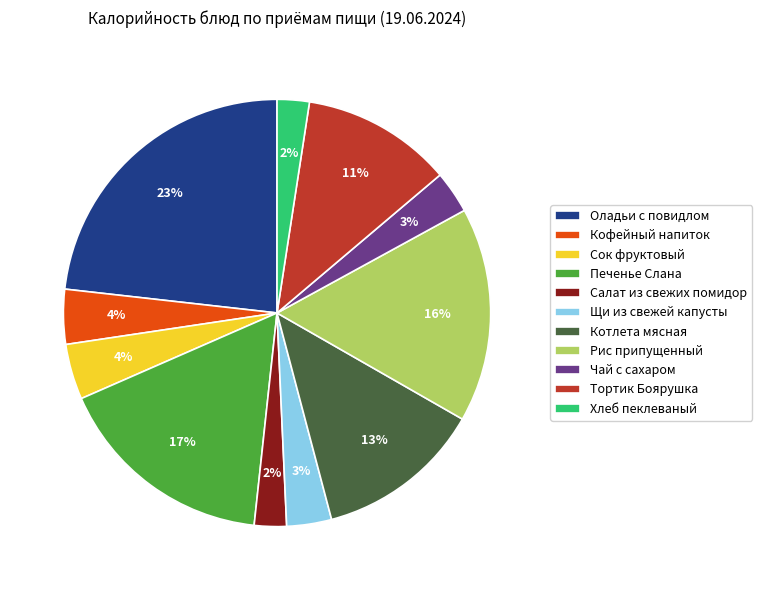

Which category has the biggest portion of the pie?

Оладьи с повидлом